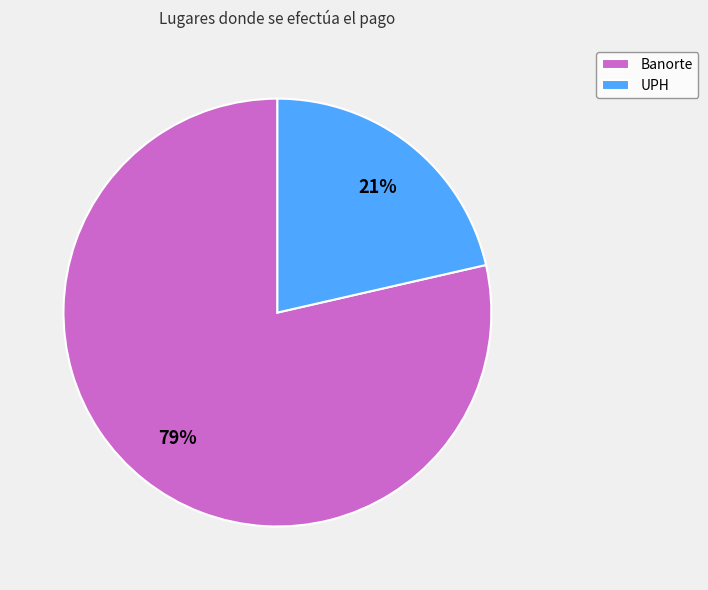

To the nearest percent, what is the combined percentage of UPH and Banorte?

100%